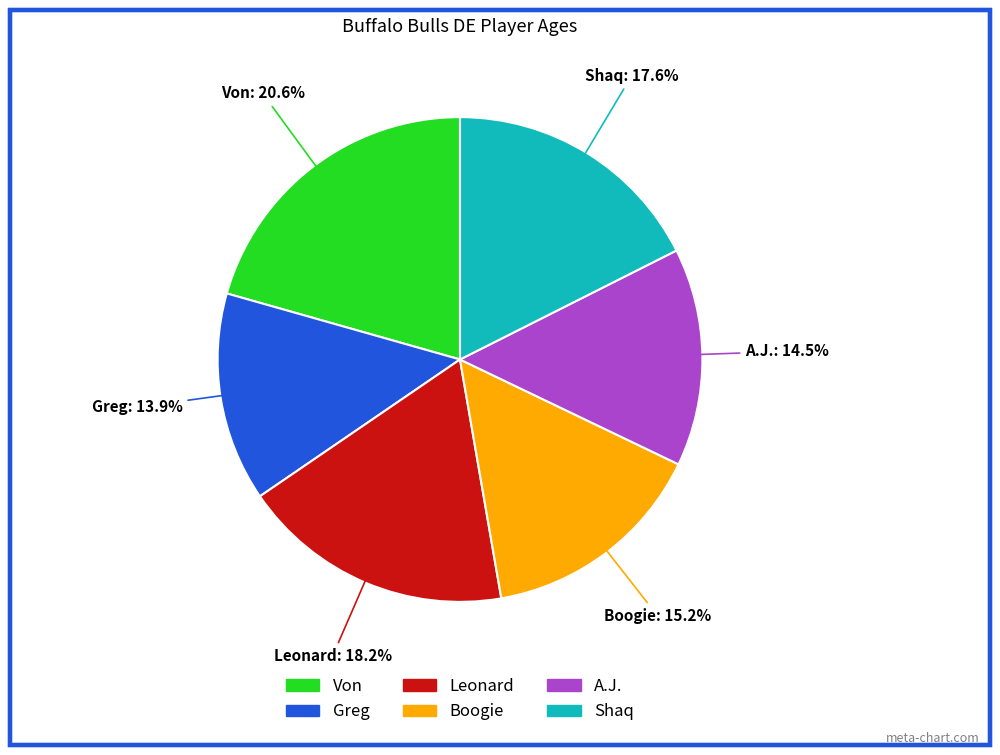

Approximately how many times larger is the value at A.J. compared to Von?

0.7